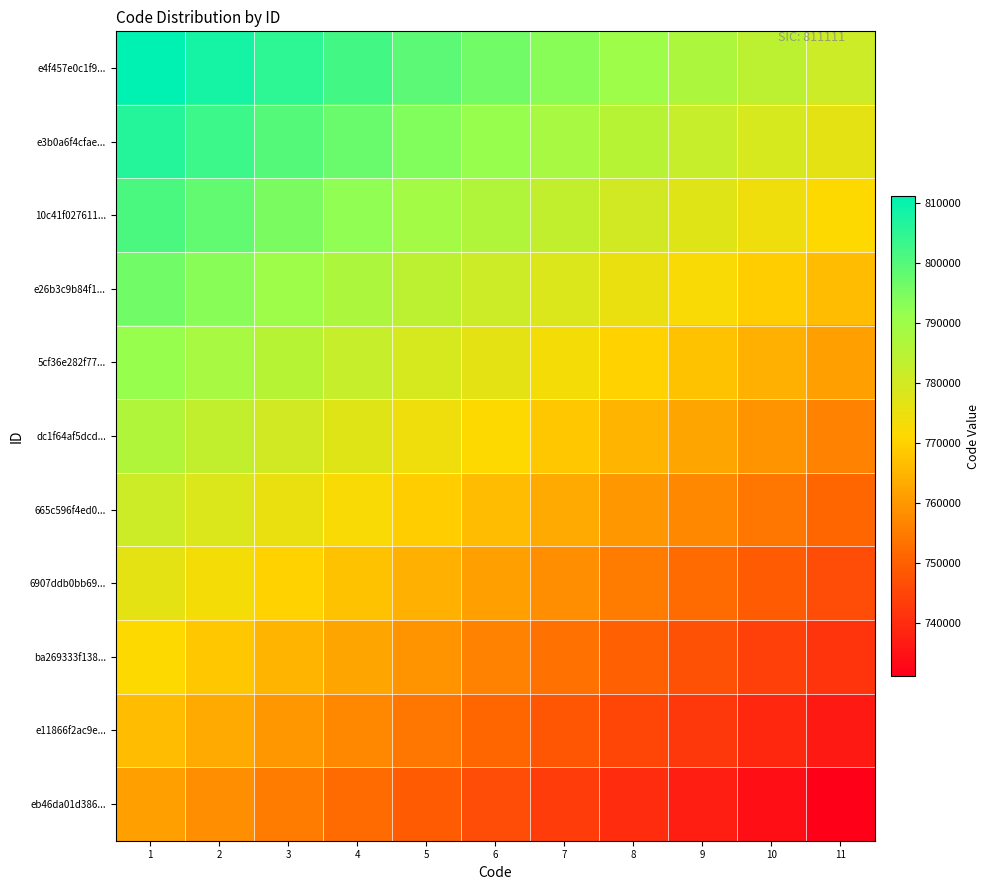

Reading right to left, list all the values displayed in this chart.

e4f457e0c1f9...: 11=781111	10=784111	9=787111	8=790111	7=793111	6=796111	5=799111	4=802111	3=805111	2=808111	1=811111
e3b0a6f4cfae...: 11=776111	10=779111	9=782111	8=785111	7=788111	6=791111	5=794111	4=797111	3=800111	2=803111	1=806111
10c41f027611...: 11=771111	10=774111	9=777111	8=780111	7=783111	6=786111	5=789111	4=792111	3=795111	2=798111	1=801111
e26b3c9b84f1...: 11=766111	10=769111	9=772111	8=775111	7=778111	6=781111	5=784111	4=787111	3=790111	2=793111	1=796111
5cf36e282f77...: 11=761111	10=764111	9=767111	8=770111	7=773111	6=776111	5=779111	4=782111	3=785111	2=788111	1=791111
dc1f64af5dcd...: 11=756111	10=759111	9=762111	8=765111	7=768111	6=771111	5=774111	4=777111	3=780111	2=783111	1=786111
665c596f4ed0...: 11=751111	10=754111	9=757111	8=760111	7=763111	6=766111	5=769111	4=772111	3=775111	2=778111	1=781111
6907ddb0bb69...: 11=746111	10=749111	9=752111	8=755111	7=758111	6=761111	5=764111	4=767111	3=770111	2=773111	1=776111
ba269333f138...: 11=741111	10=744111	9=747111	8=750111	7=753111	6=756111	5=759111	4=762111	3=765111	2=768111	1=771111
e11866f2ac9e...: 11=736111	10=739111	9=742111	8=745111	7=748111	6=751111	5=754111	4=757111	3=760111	2=763111	1=766111
eb46da01d386...: 11=731111	10=734111	9=737111	8=740111	7=743111	6=746111	5=749111	4=752111	3=755111	2=758111	1=761111